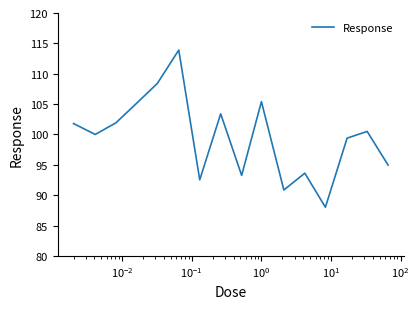

What is the minimum value shown in the chart?

88.0